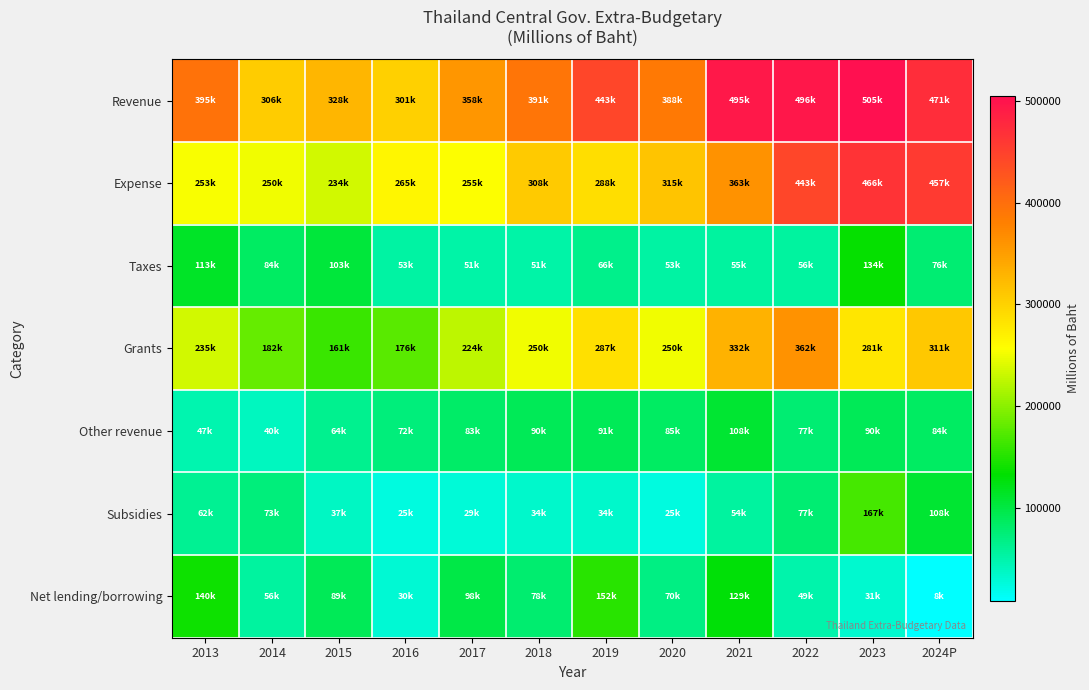

What is the difference between the highest and lowest values at 2022?

447021.7